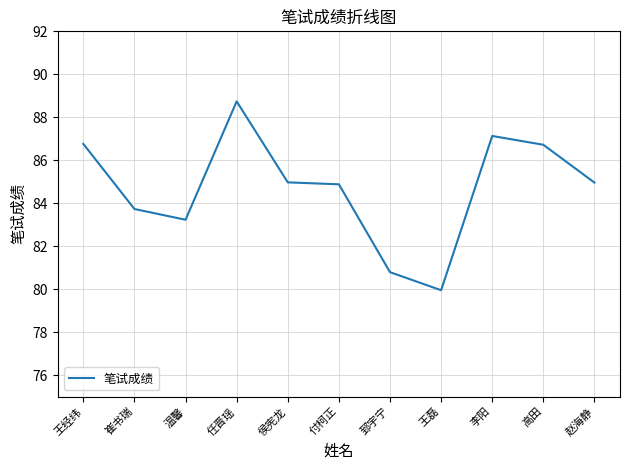

Which has a higher value, 赵海静 or 王经纬?

王经纬